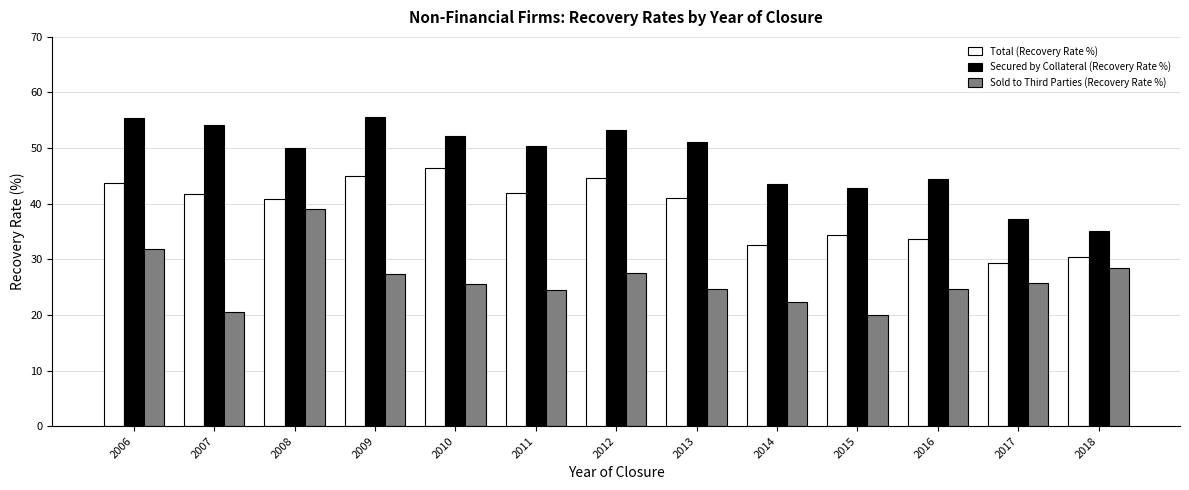

How many groups of bars are there?

13